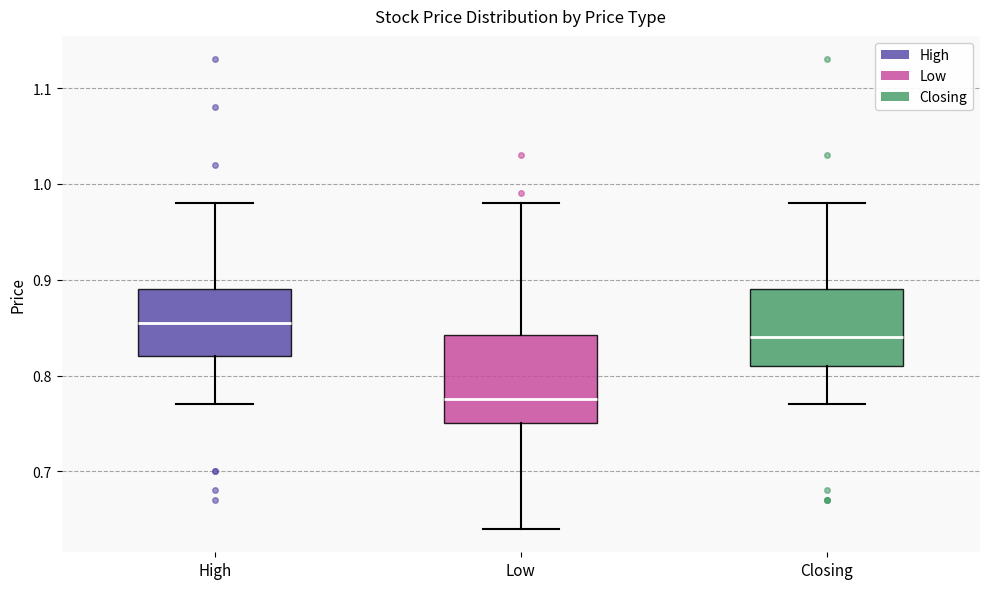

Reading left to right, read every box against the y-axis: the position of its median line, the range the box covers, and the ends of its whiskers. The values are not printed on the chart, so give them approximately, as read against the axis.

High: median 0.86, box 0.82 to 0.89, whiskers 0.77 to 0.98
Low: median 0.78, box 0.75 to 0.84, whiskers 0.64 to 0.98
Closing: median 0.84, box 0.81 to 0.89, whiskers 0.77 to 0.98